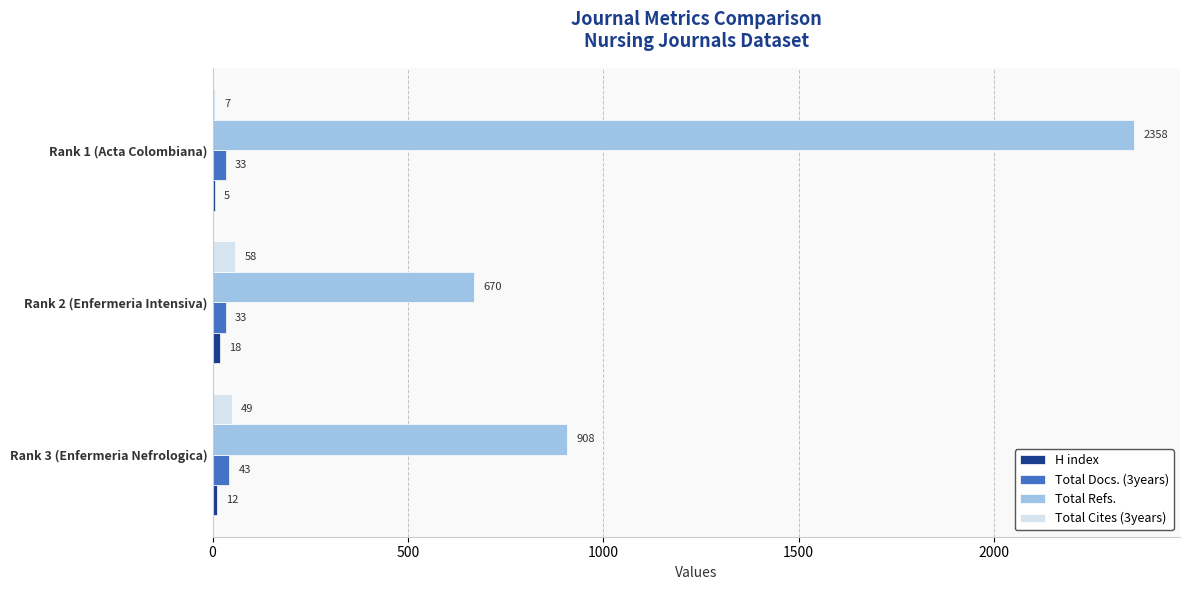

At which category is the sum across all series the highest?

Rank 1 (Acta Colombiana)